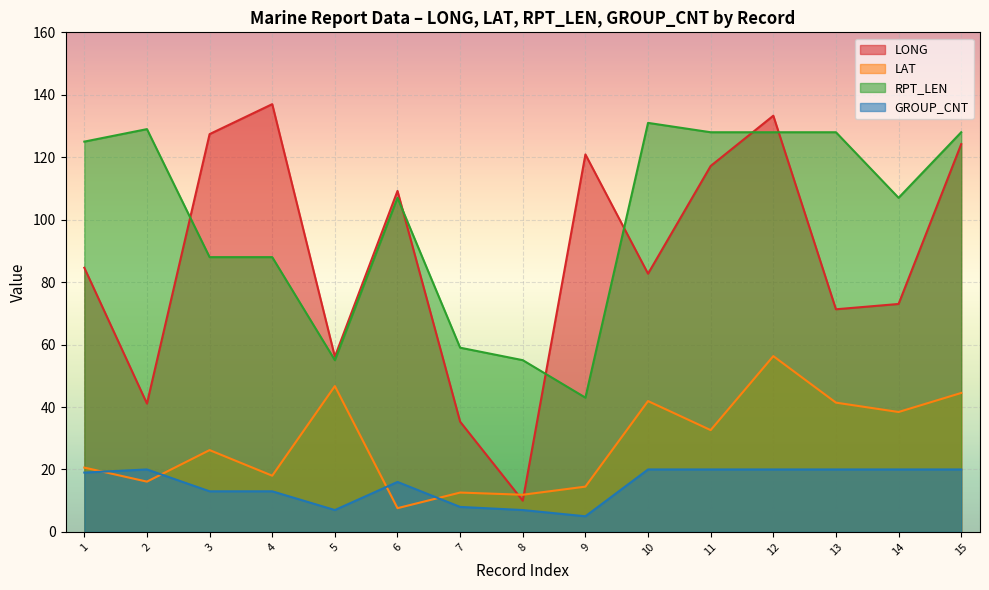

At how many categories does at least one series exceed 20?

15